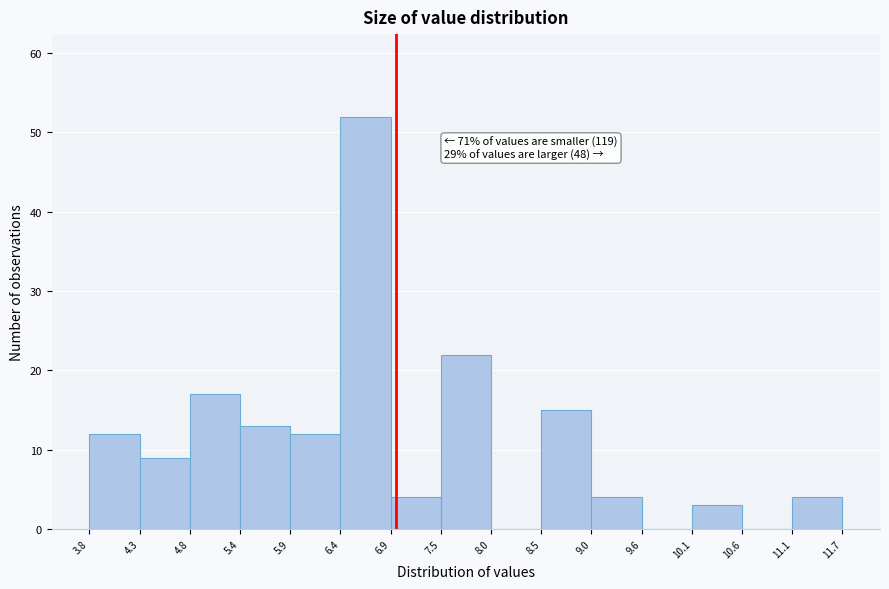

Over which range of the x-axis is the bar tallest?

6.4 to 6.9